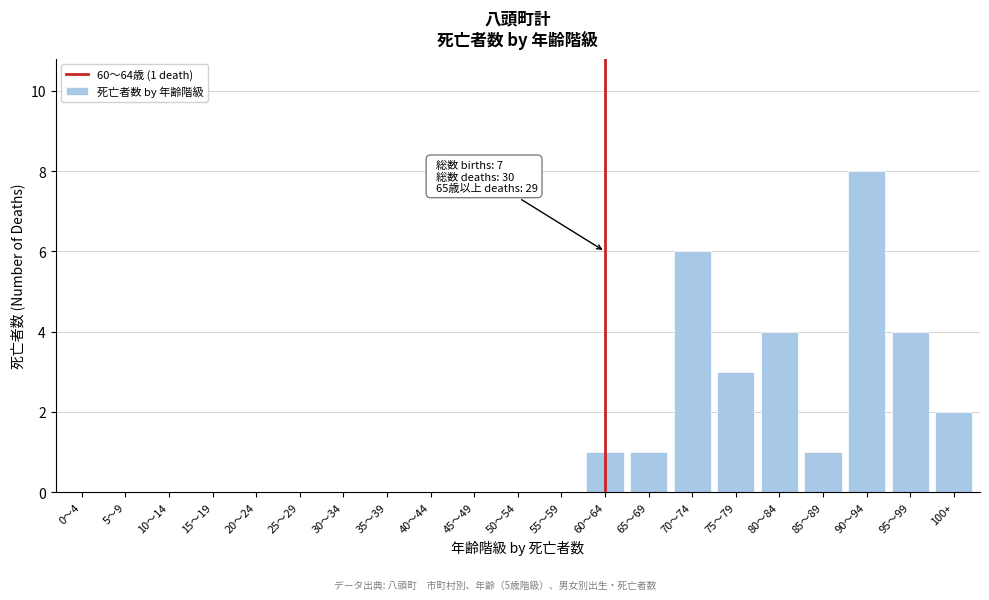

Reading left to right, list all the values displayed in this chart.

0～4=0	5～9=0	10～14=0	15～19=0	20～24=0	25～29=0	30～34=0	35～39=0	40～44=0	45～49=0	50～54=0	55～59=0	60～64=1	65～69=1	70～74=6	75～79=3	80～84=4	85～89=1	90～94=8	95～99=4	100+=2